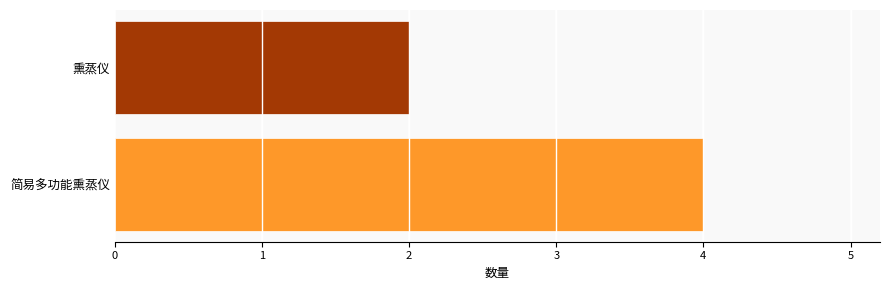

Reading bottom to top, extract all data points from this chart.

简易多功能熏蒸仪=4	熏蒸仪=2